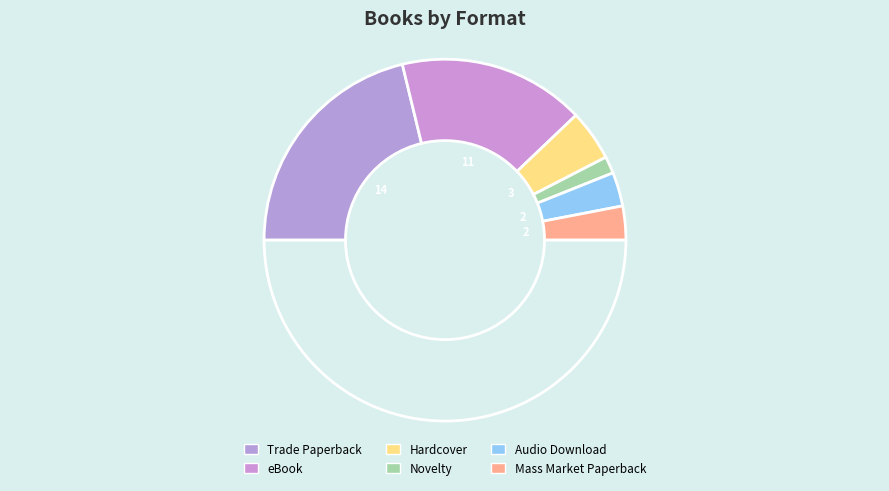

What is the smallest slice in the pie chart?

Novelty